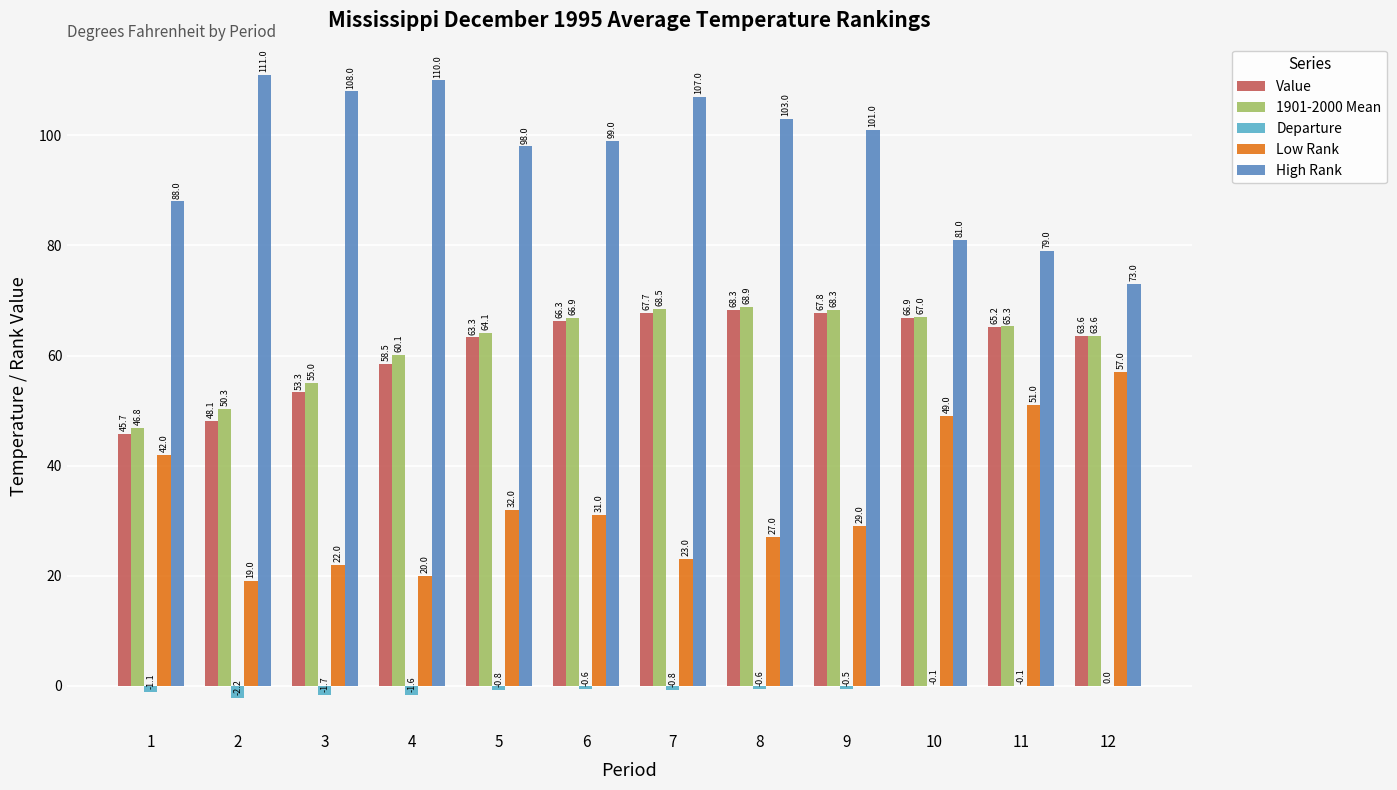

What is the approximate value of Low Rank at 12?

57.0